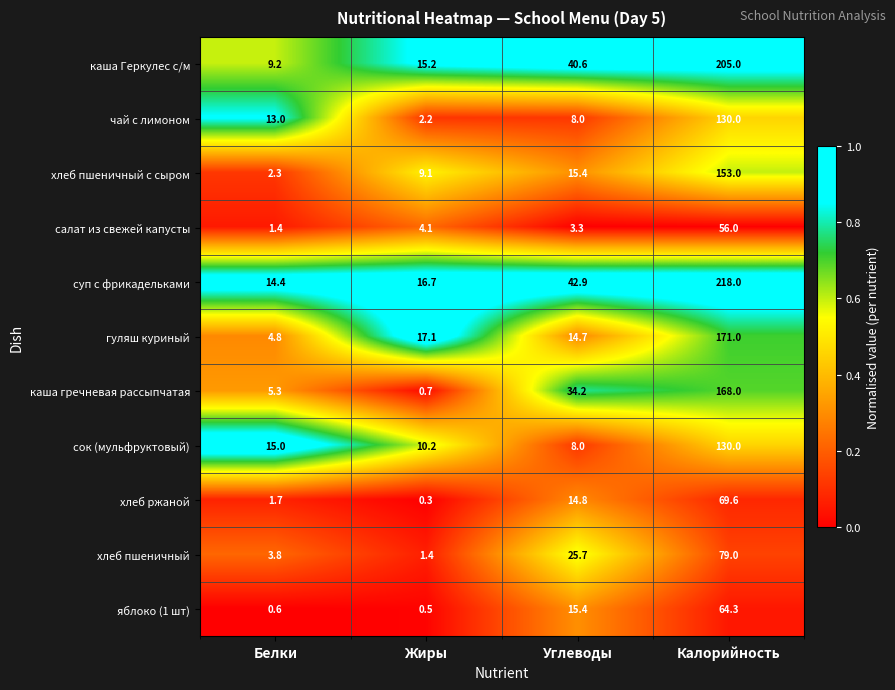

What is the average value of the гуляш куриный series?

51.9